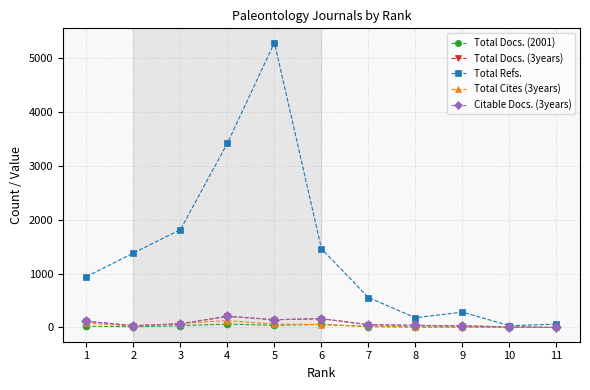

What are all the series names shown in the legend?

Total Docs. (2001), Total Docs. (3years), Total Refs., Total Cites (3years), Citable Docs. (3years)